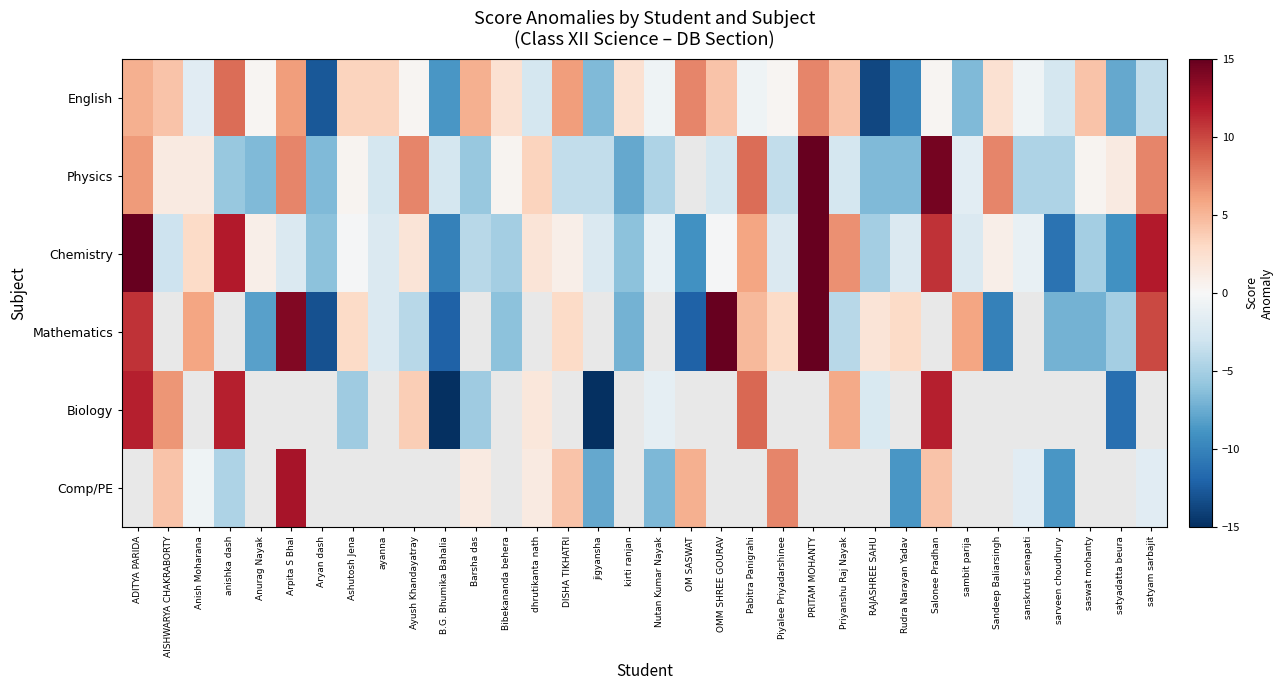

How many categories are shown in the chart?

34